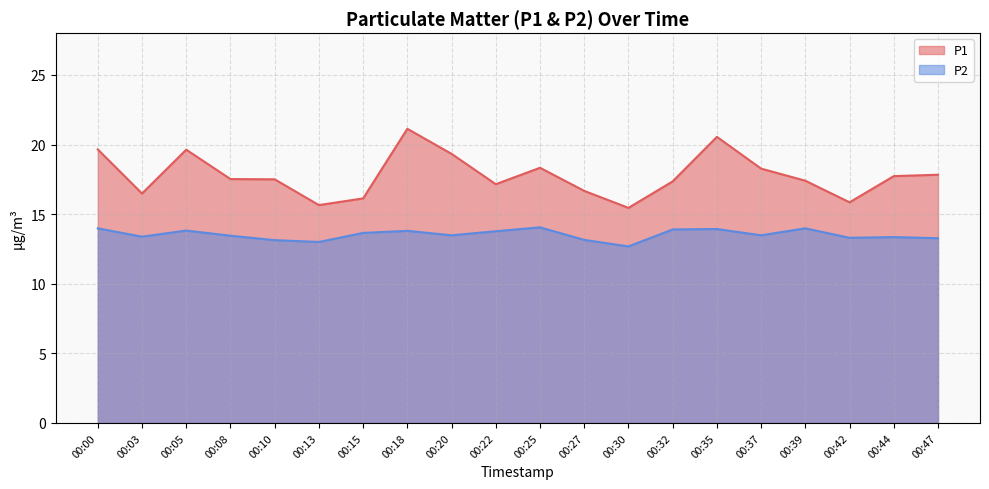

How many data points in P2 are above 13?

18